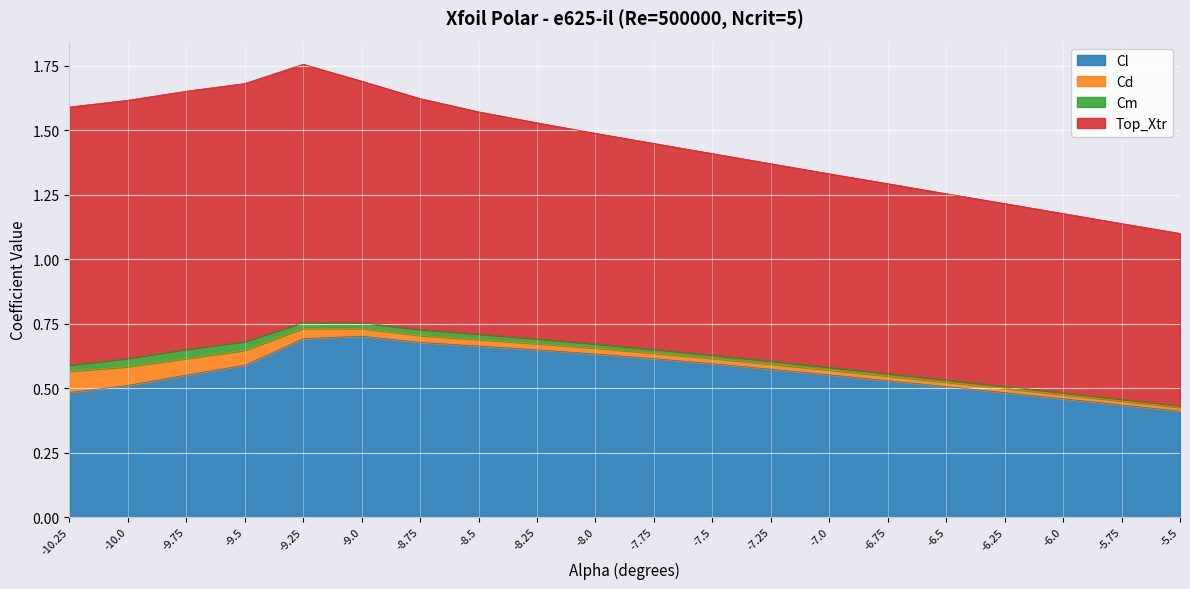

True or false: Cd has a value of 0.0 at -9.25.

True